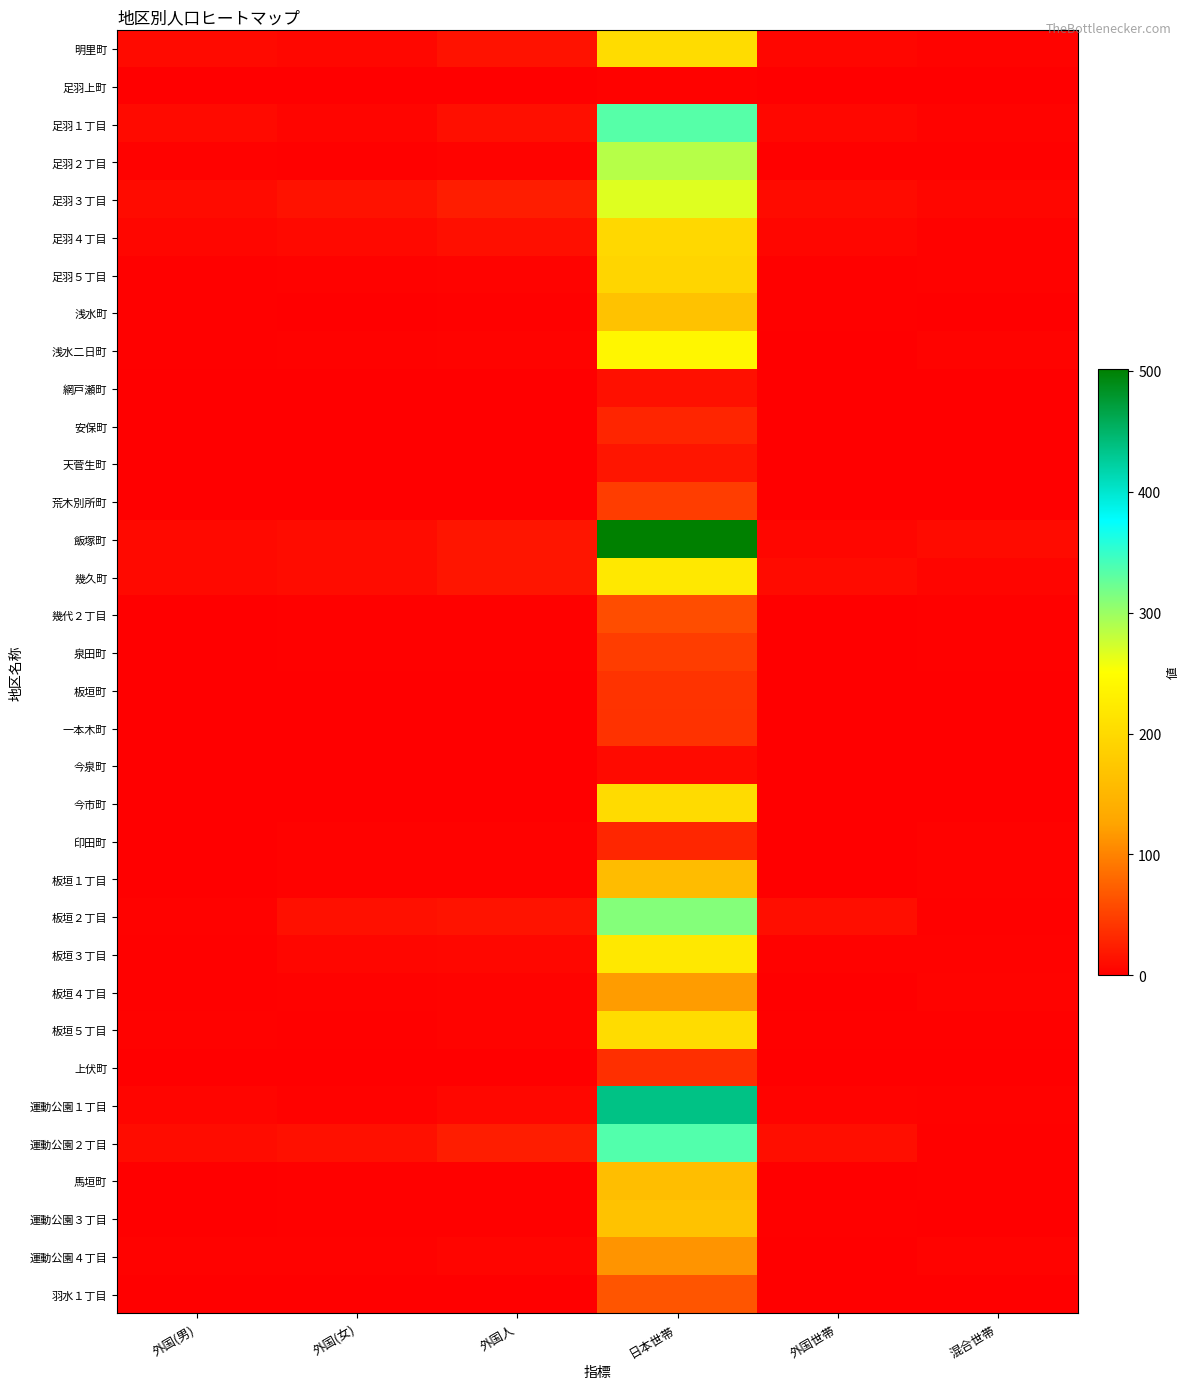

At which category is the sum across all series the highest?

日本世帯